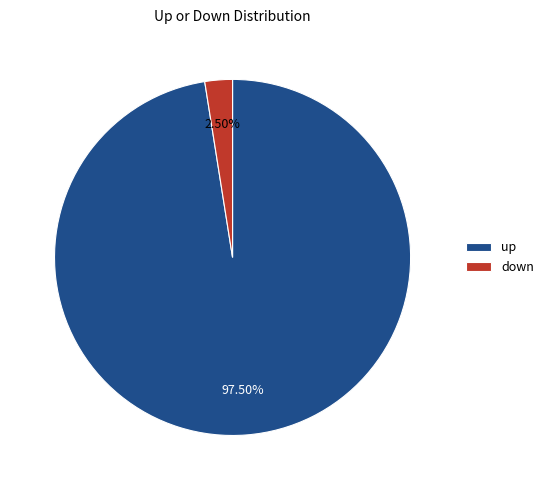

To the nearest percent, what is the difference between the down and up slice percentages?

95%